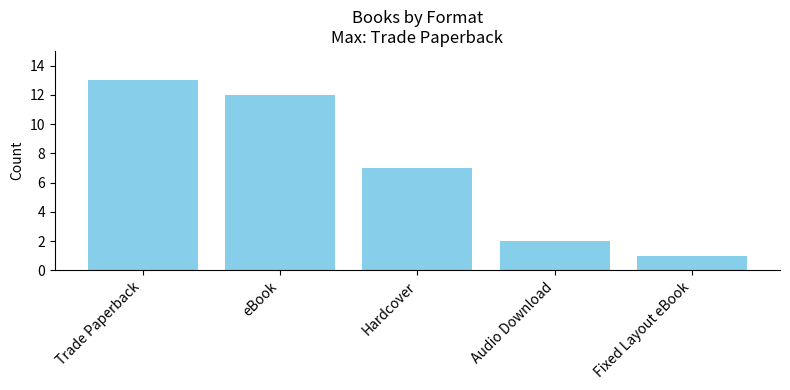

What is the label of the 4th bar from the left?

Audio Download